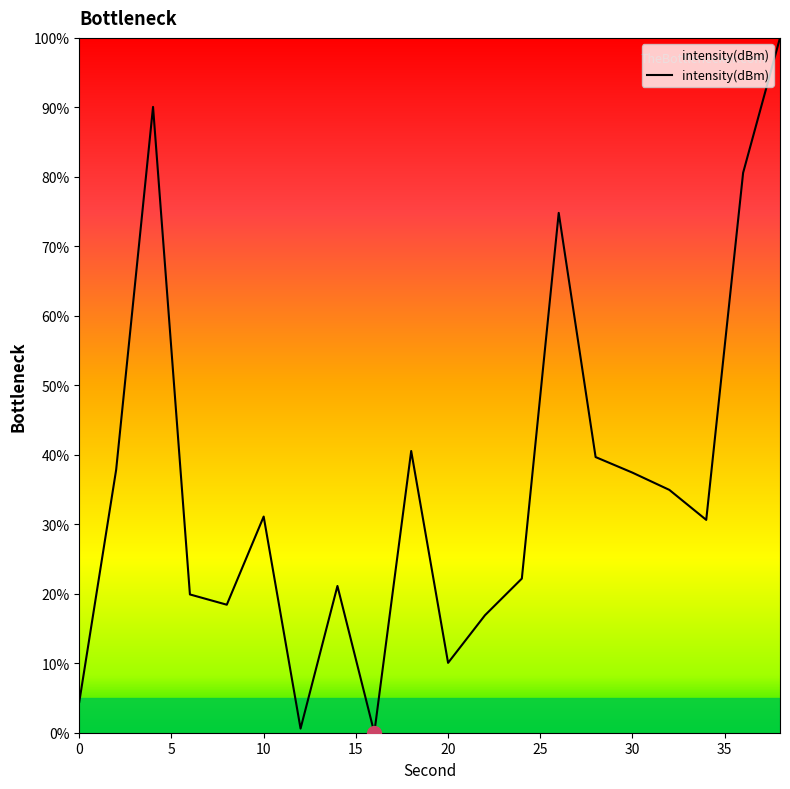

What is the greatest value displayed?

100.0